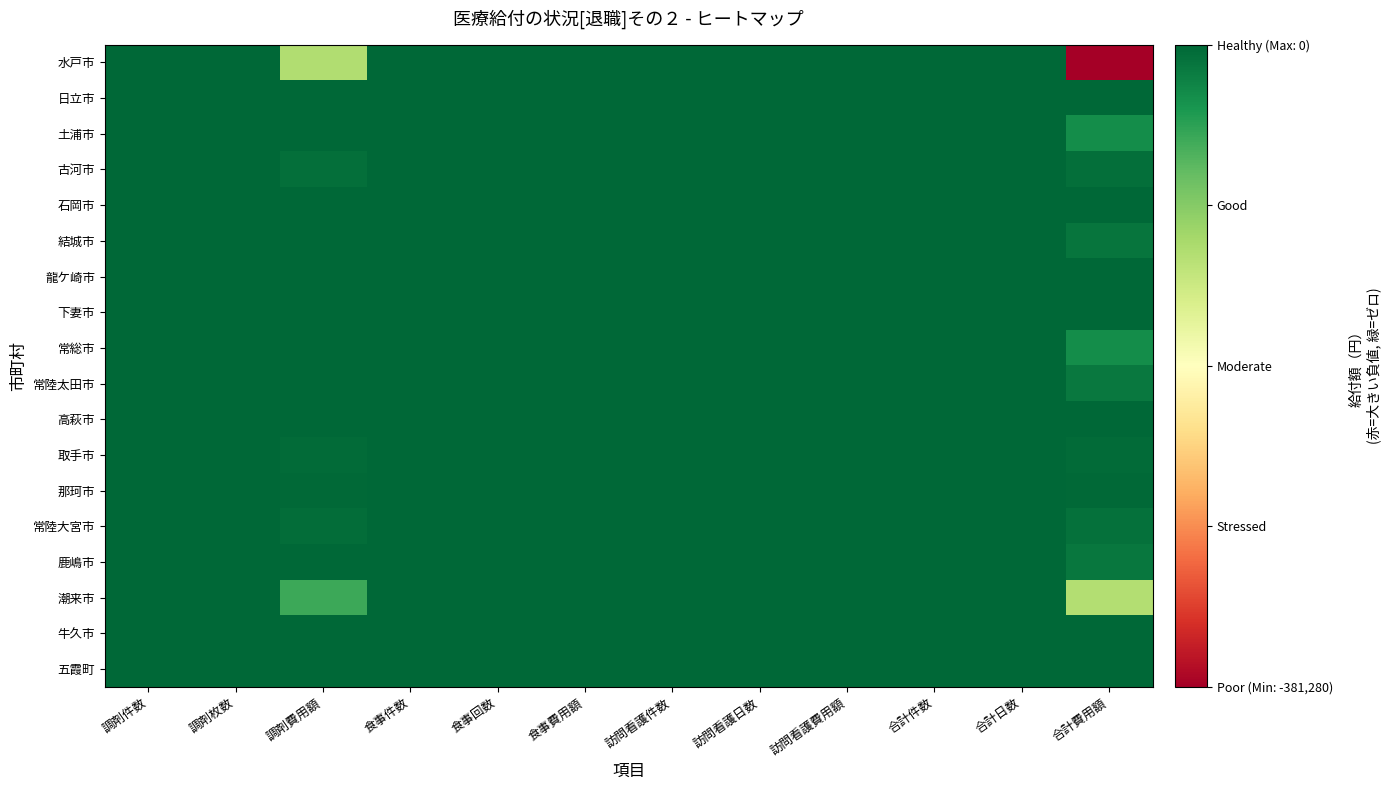

What is the difference between the highest and lowest values at 調剤枚数?

18